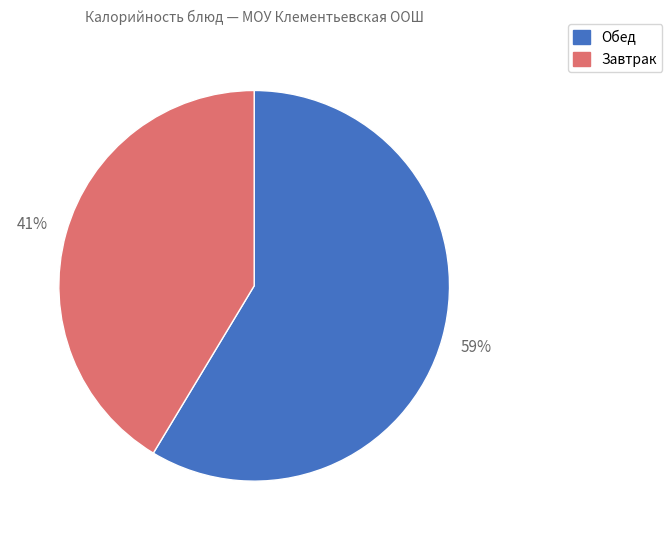

Does any single category account for the majority?

Yes